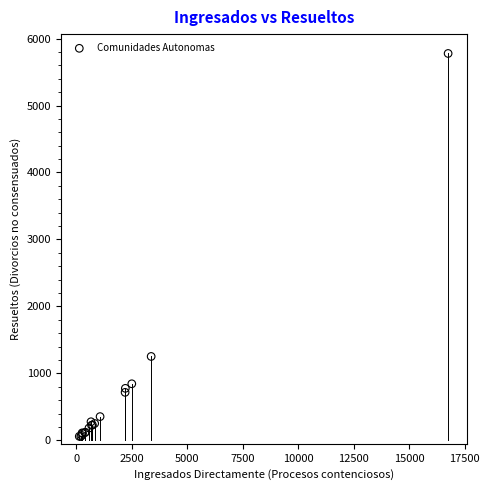

What Y value in the scatter plot is closest to 2918?

1254